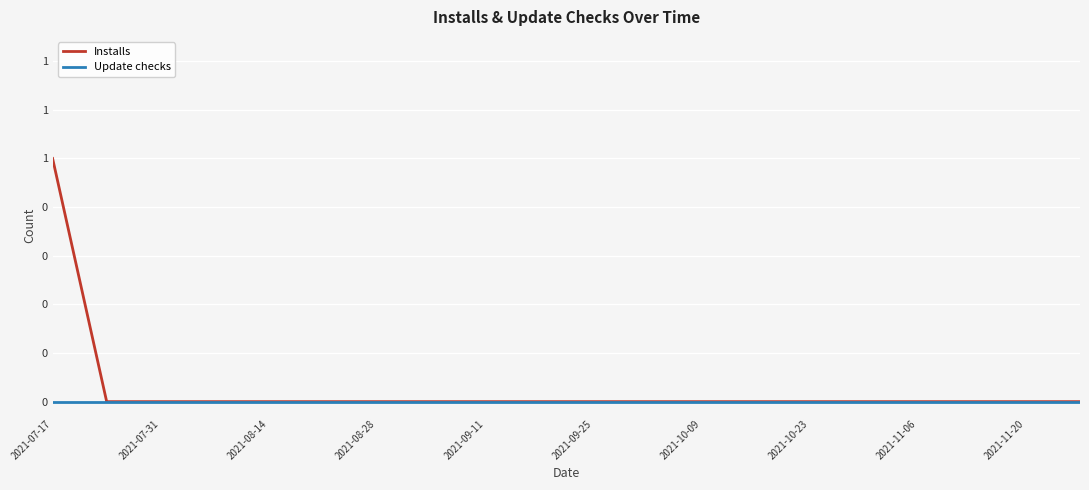

True or false: Installs and Update checks cross at least once.

False